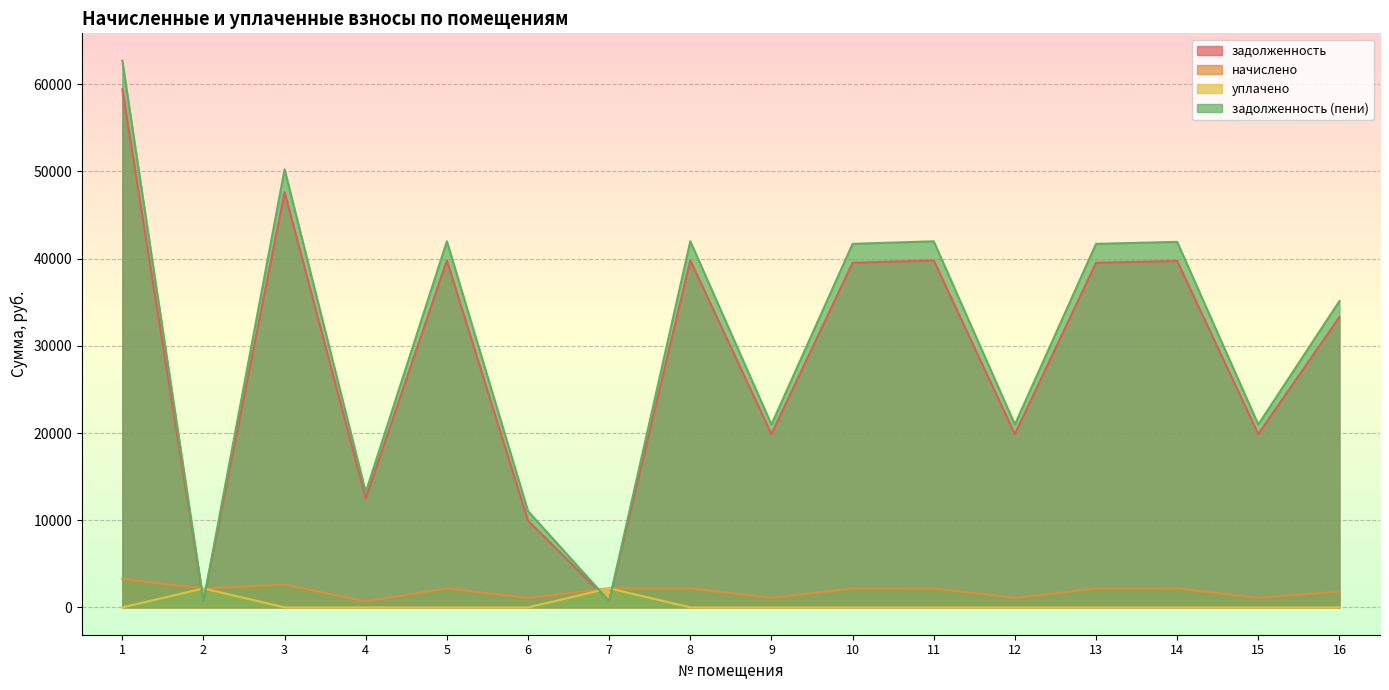

What is the value of the начислено point at the 5th from the left?

2189.2